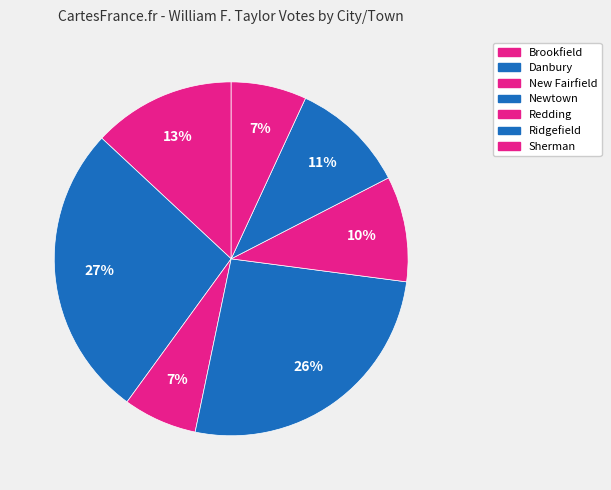

Count the number of slices in the pie.

7